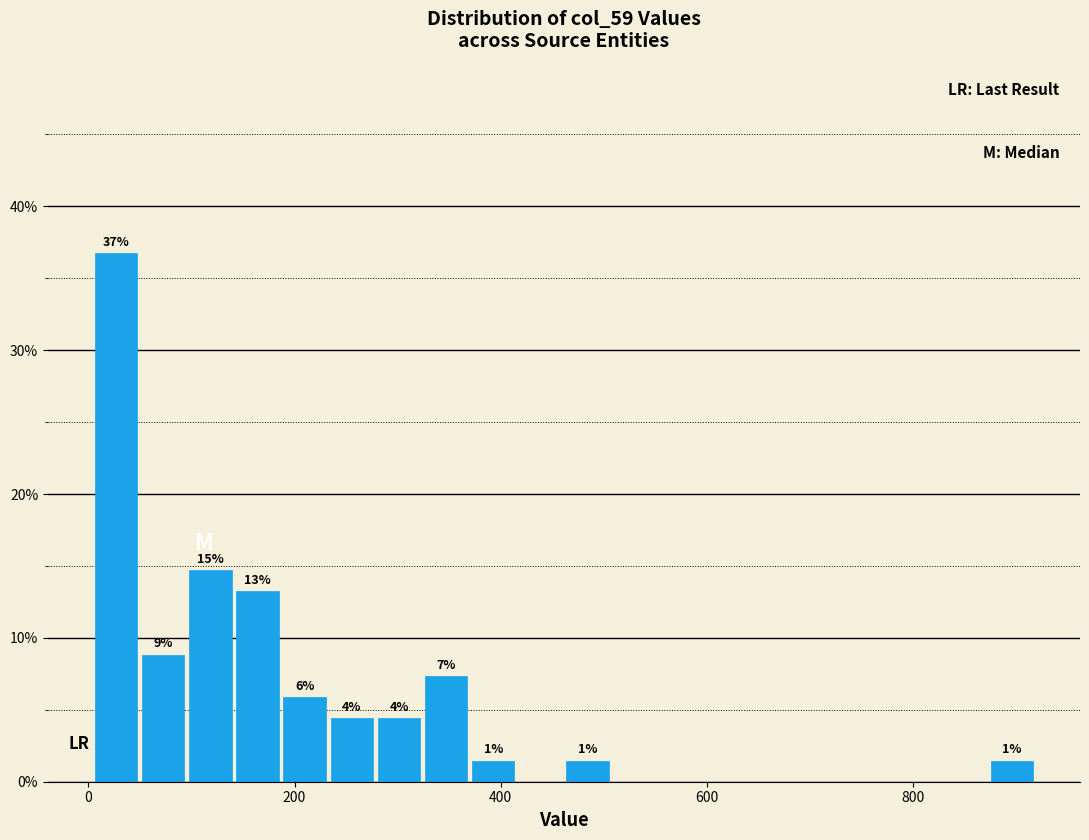

Read against the x-axis, roughly where is the centre of the tallest bar?

20